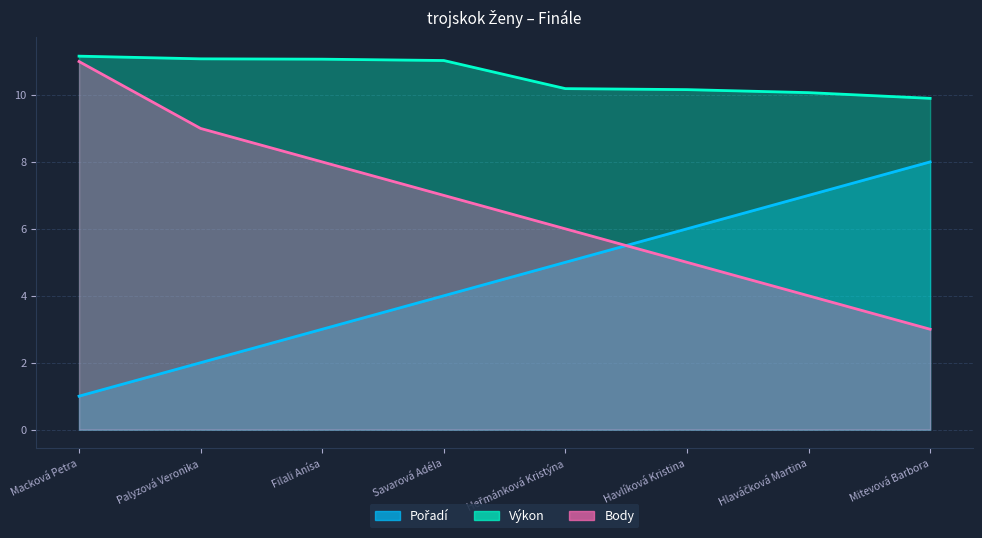

What is the value of the Výkon point at the 2nd from the left?

11.1